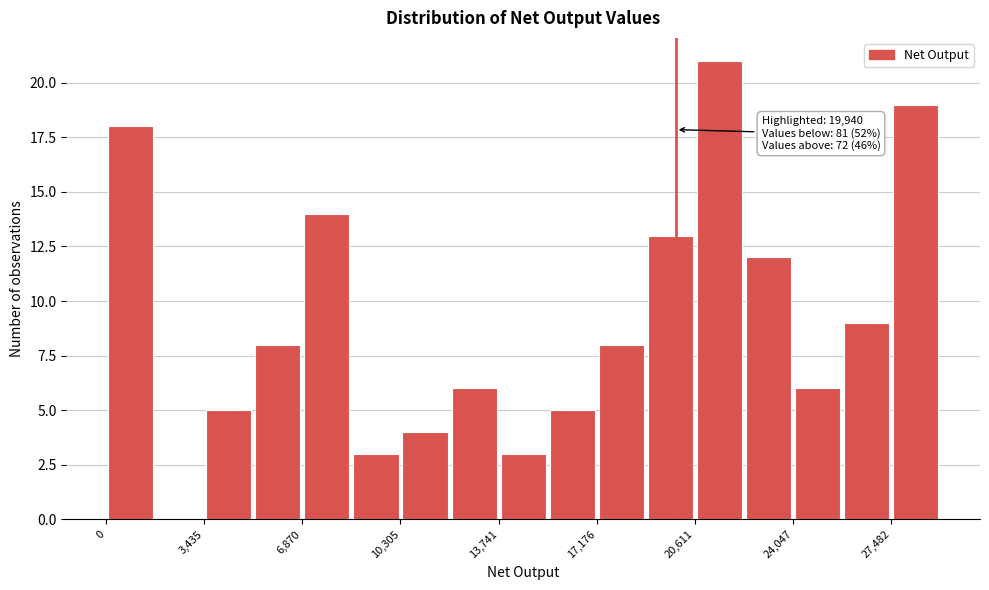

Read against the x-axis, roughly where is the centre of the tallest bar?

21500